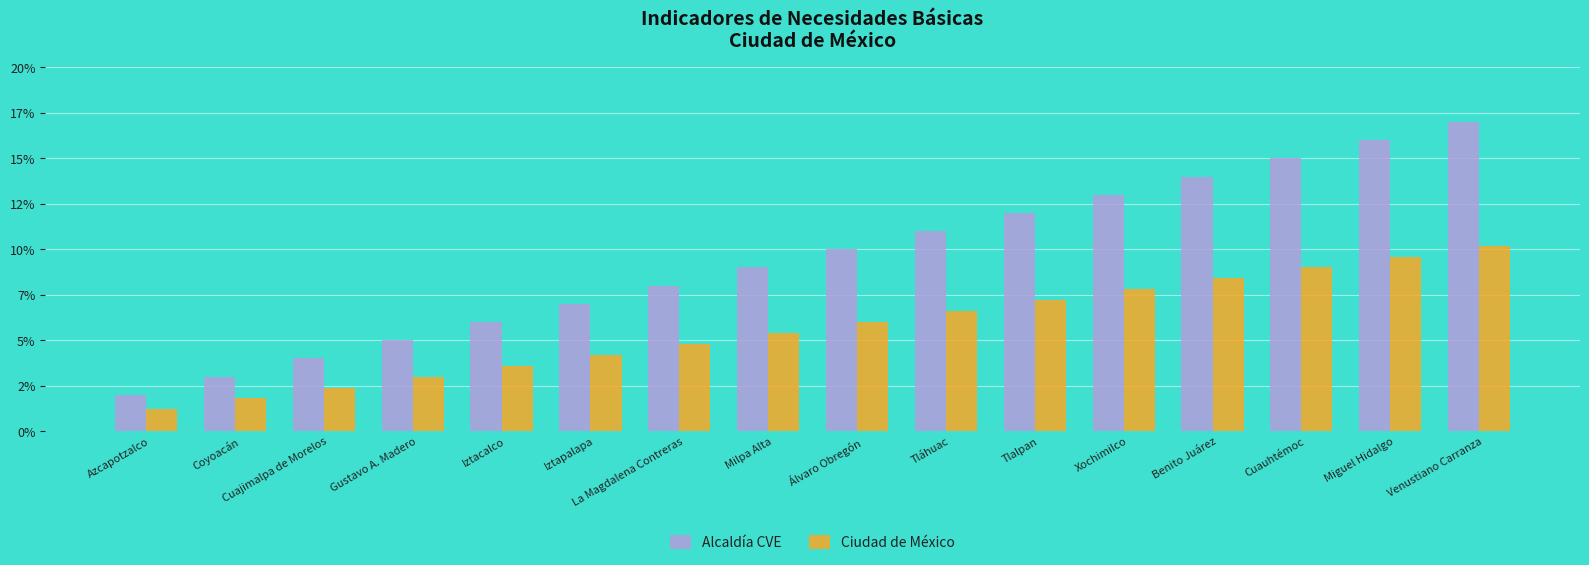

What is the label of the 14th bar from the left?

Cuauhtémoc